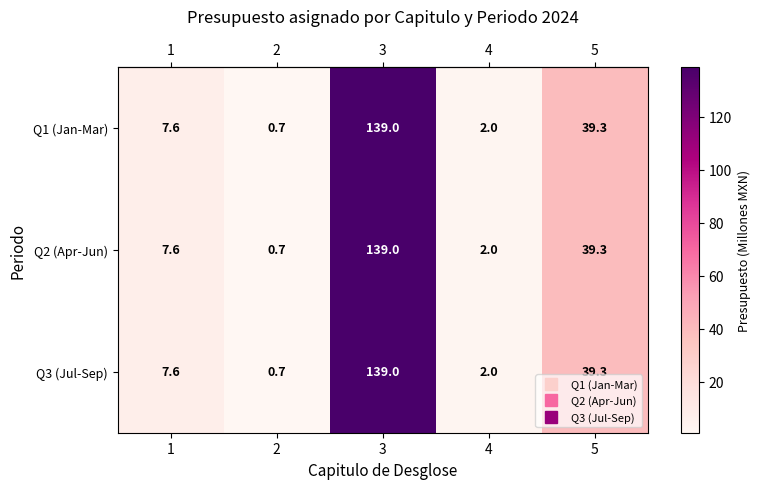

What is the sum of the Q1 (Jan-Mar) values at 1 and 4?

9.6